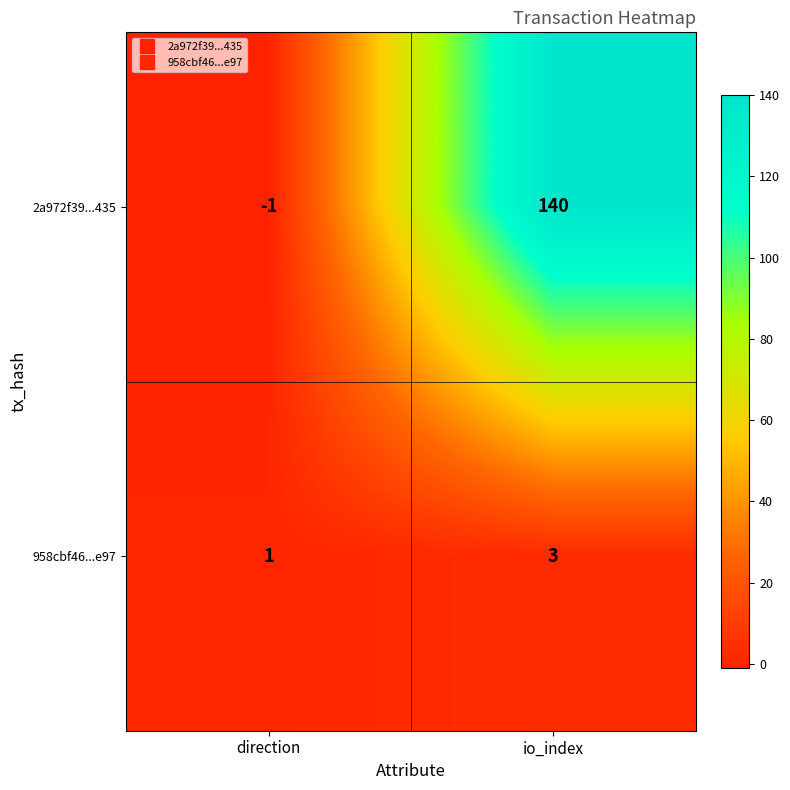

How many values in 2a972f39...435 are above zero?

1